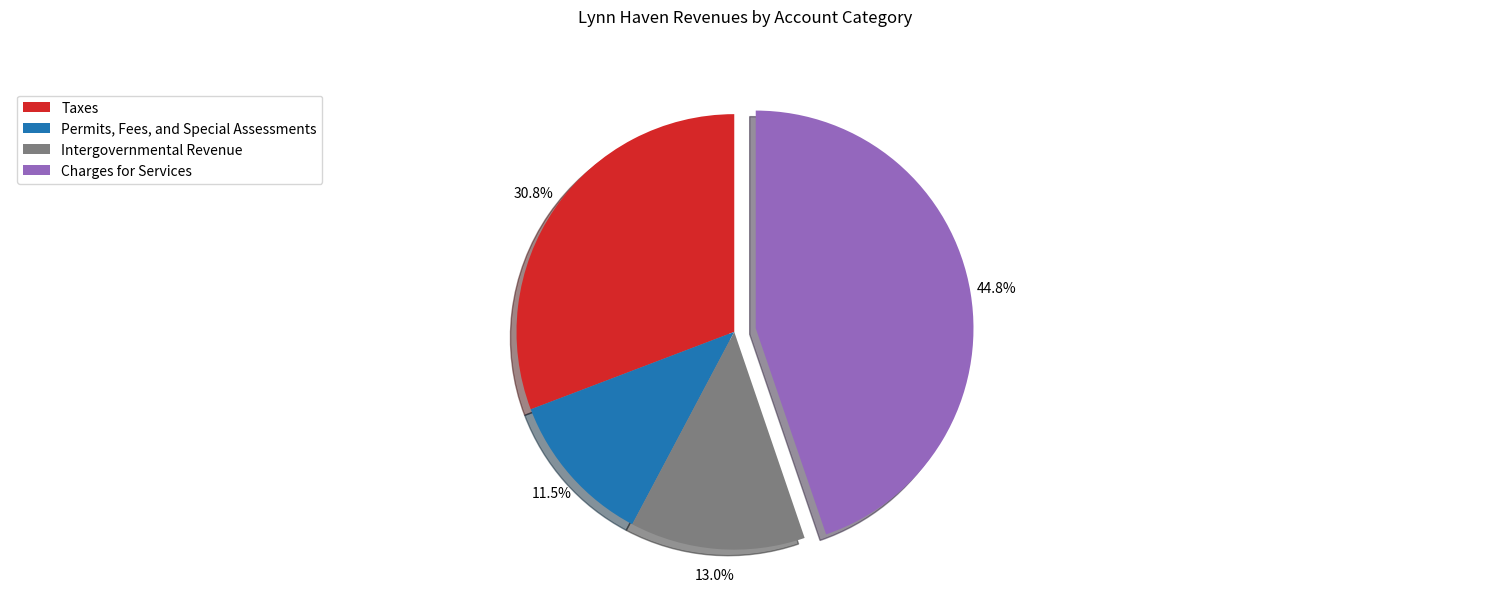

What is the ratio of the value at Charges for Services to the value at Permits, Fees, and Special Assessments?

3.9